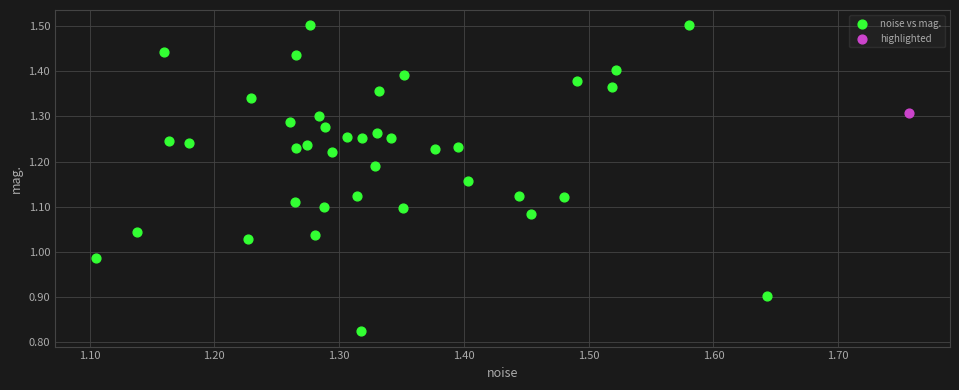

What are all the series names shown in the legend?

noise vs mag., highlighted